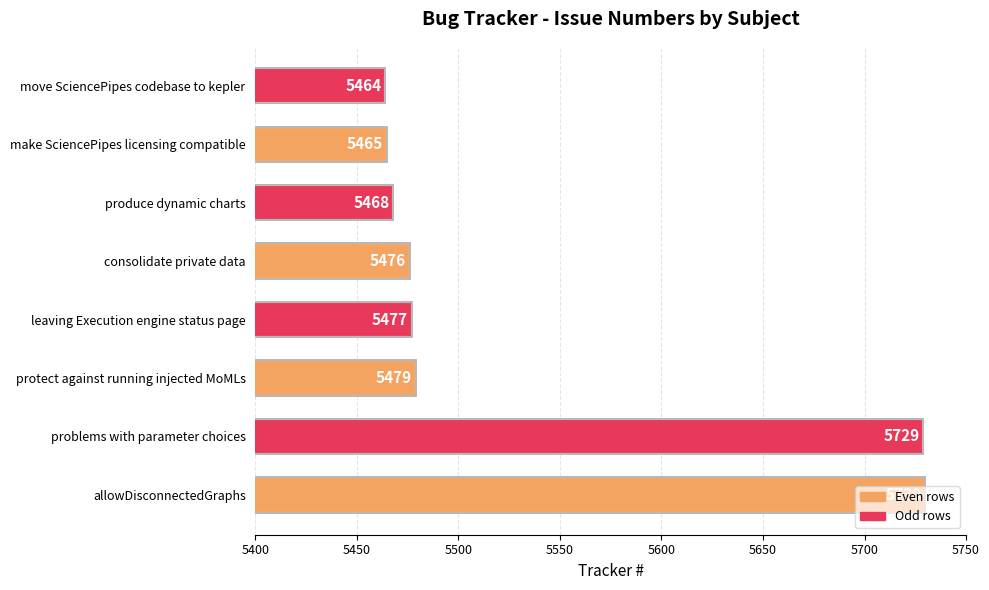

What is the smallest value displayed?

5464